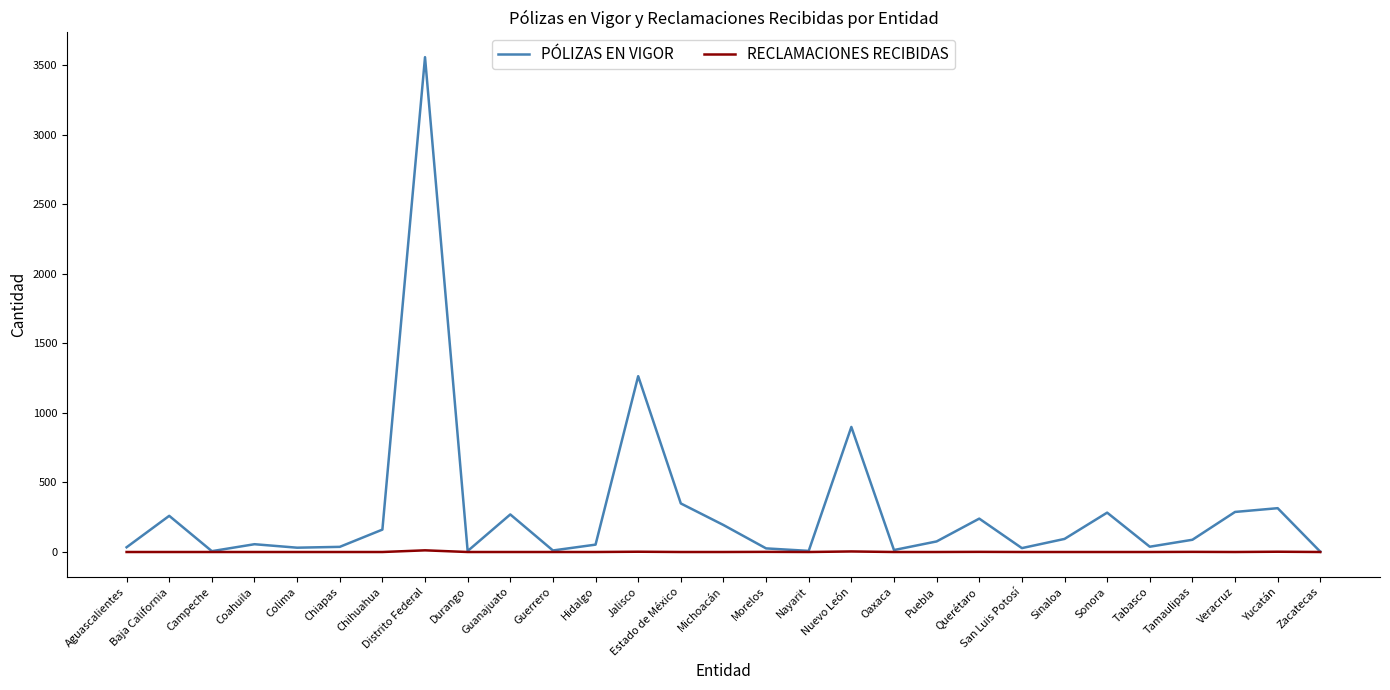

At which label does PÓLIZAS EN VIGOR reach its peak?

Distrito Federal